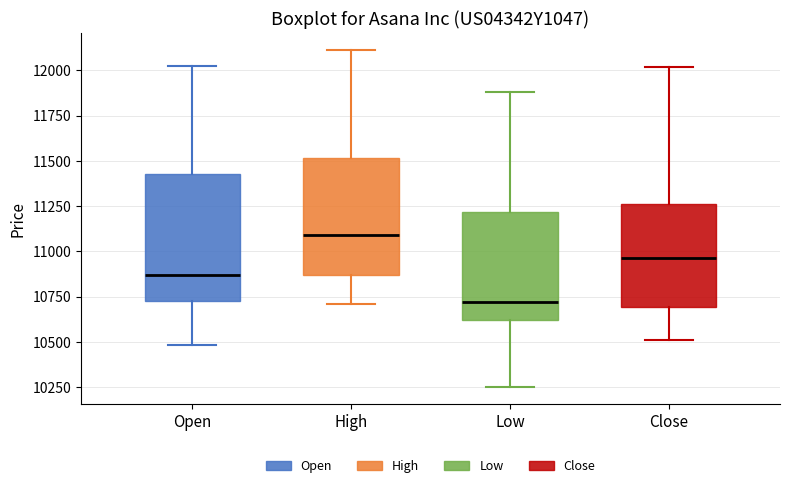

Where does the lower whisker of the box for Open end on the y-axis? The values are not printed on the chart, so give them approximately, as read against the axis.

10500